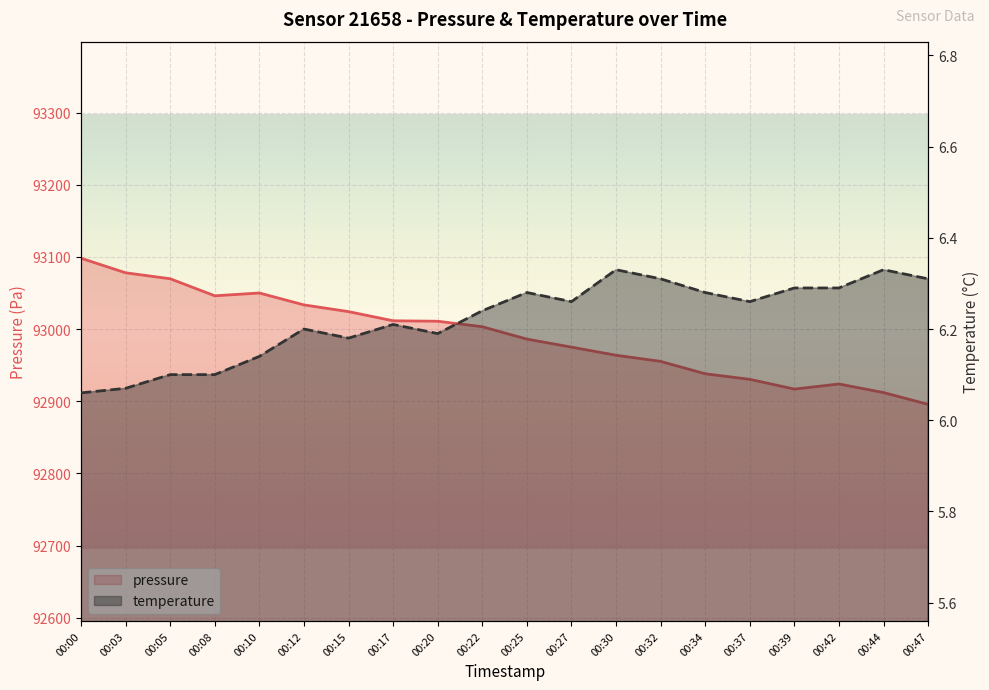

List the labels in order of pressure value, smallest first.

00:47, 00:44, 00:39, 00:42, 00:37, 00:34, 00:32, 00:30, 00:27, 00:25, 00:22, 00:20, 00:17, 00:15, 00:12, 00:08, 00:10, 00:05, 00:03, 00:00